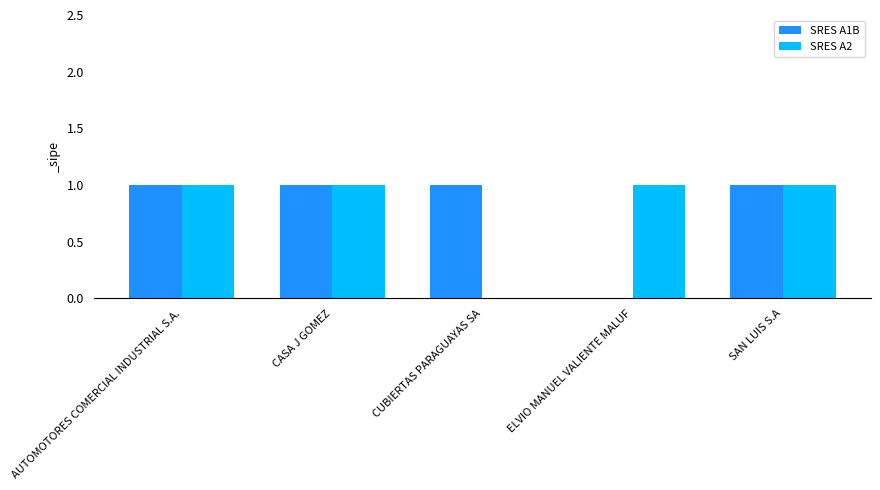

Count the SRES A1B values in the range 1 to 2.

4